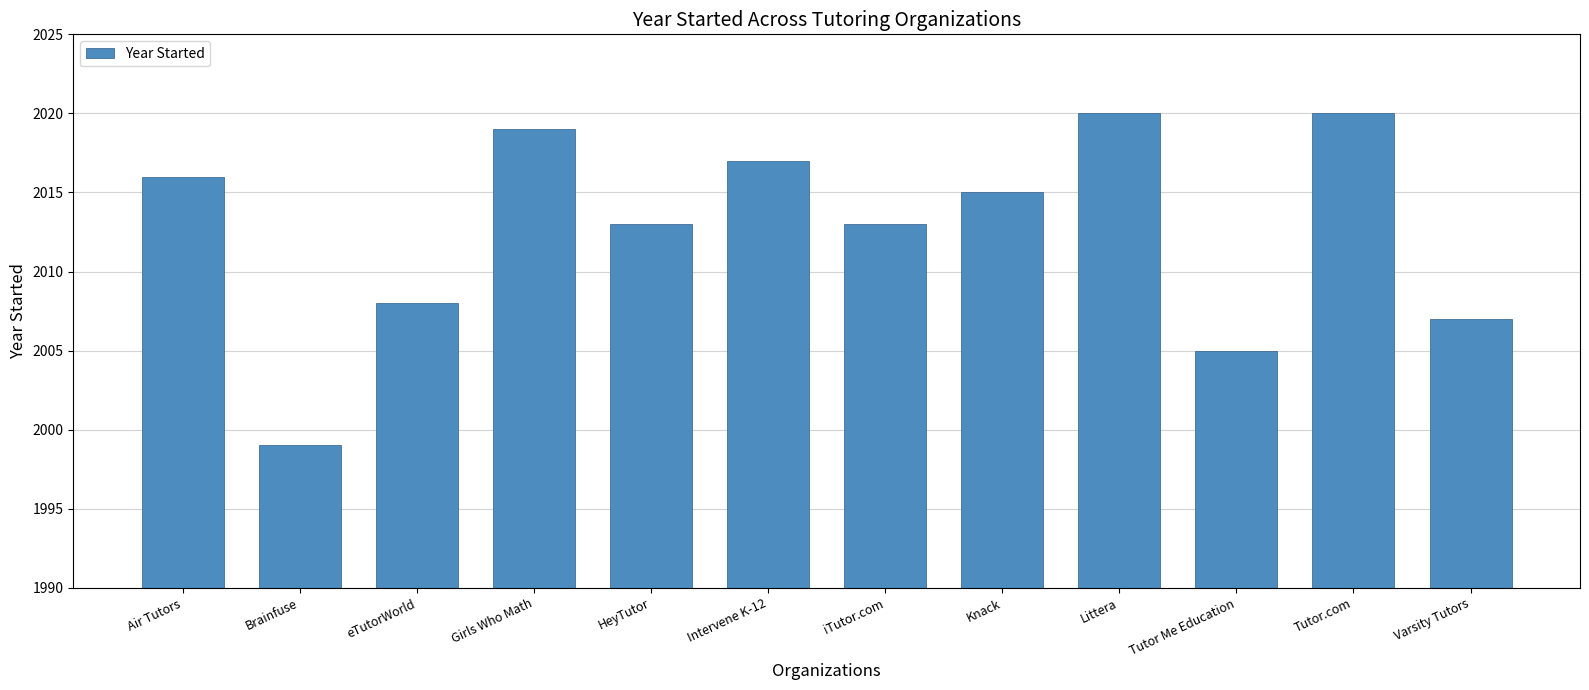

Which label corresponds to the smallest value in the chart?

Brainfuse